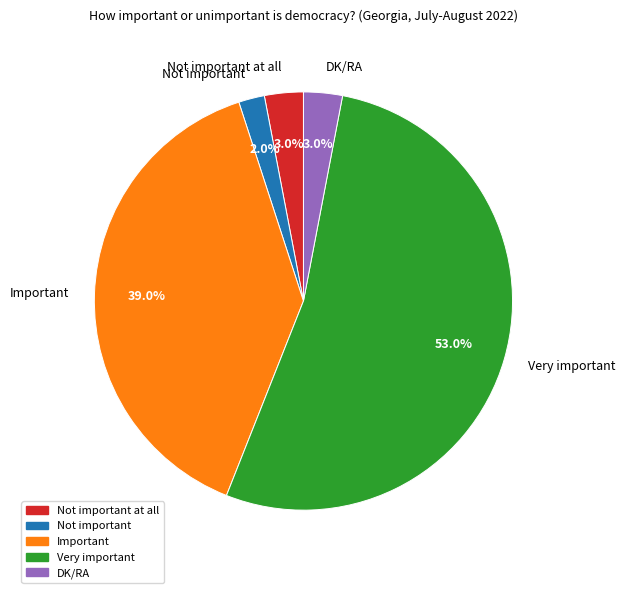

To the nearest percent, what is the difference between the largest and smallest slice percentages?

51%